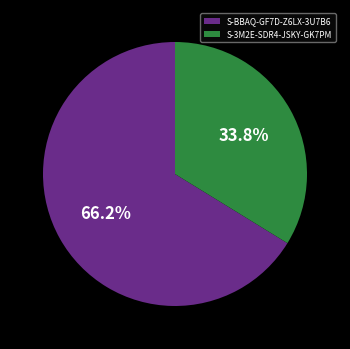

Approximately how many times larger is the value at S-3M2E-SDR4-JSKY-GK7PM compared to S-BBAQ-GF7D-Z6LX-3U7B6?

0.5